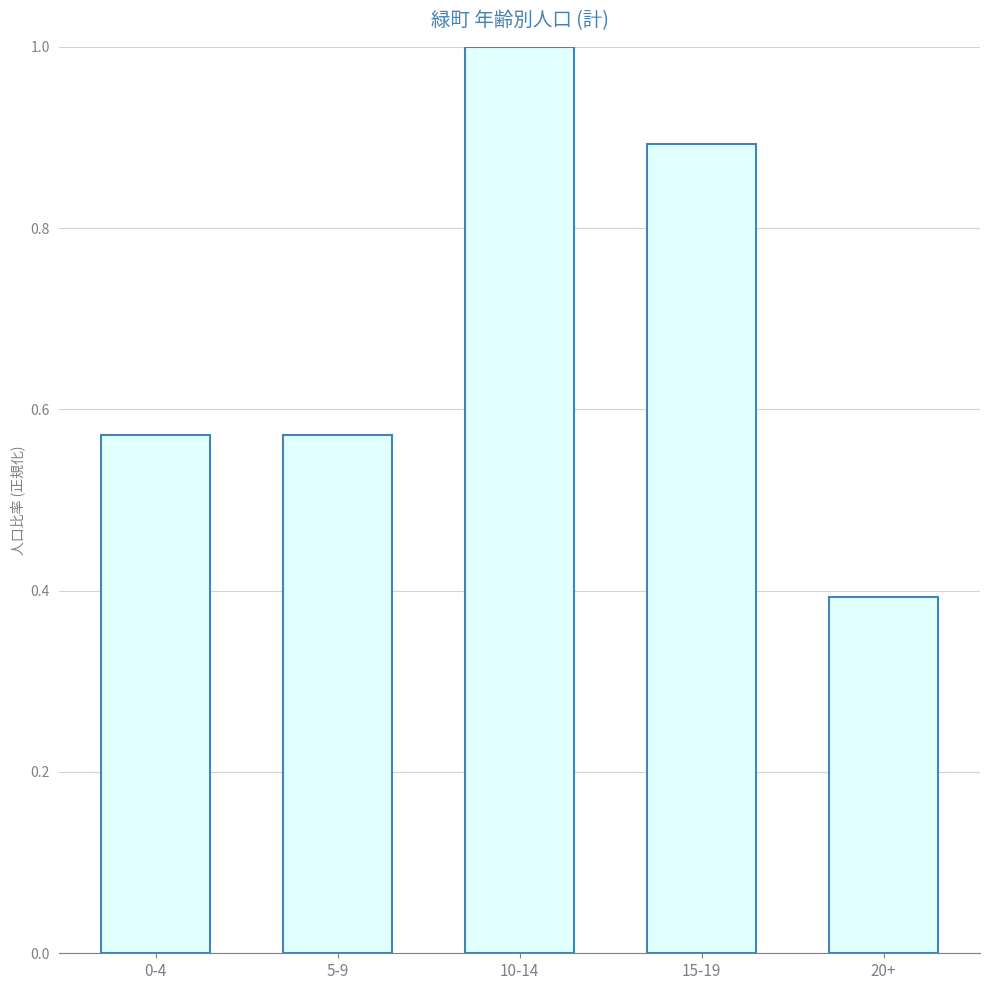

What is the average value?

0.7